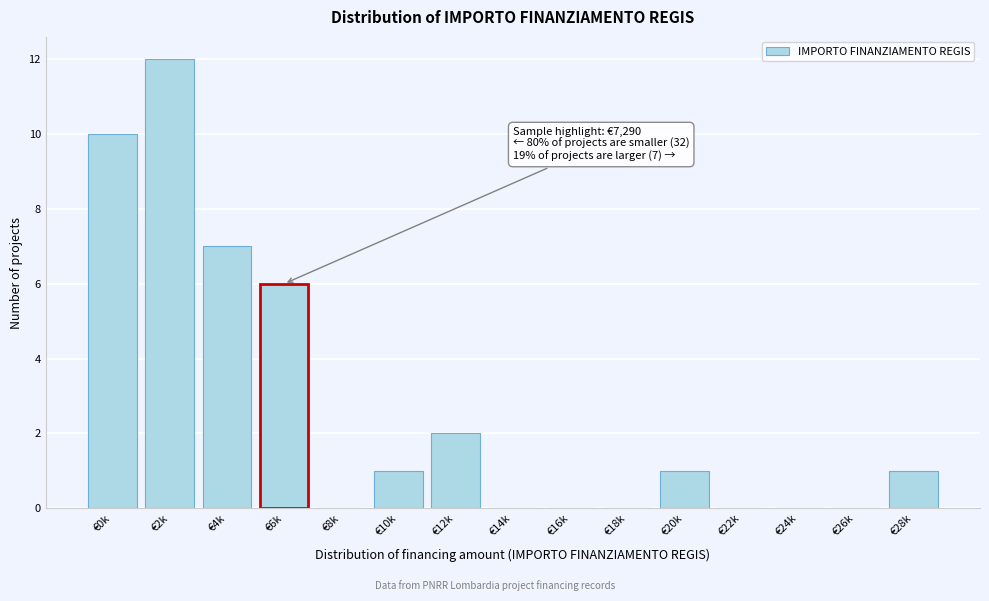

Reading right to left, extract all data points from this chart.

€28k=1	€26k=0	€24k=0	€22k=0	€20k=1	€18k=0	€16k=0	€14k=0	€12k=2	€10k=1	€8k=0	€6k=6	€4k=7	€2k=12	€0k=10